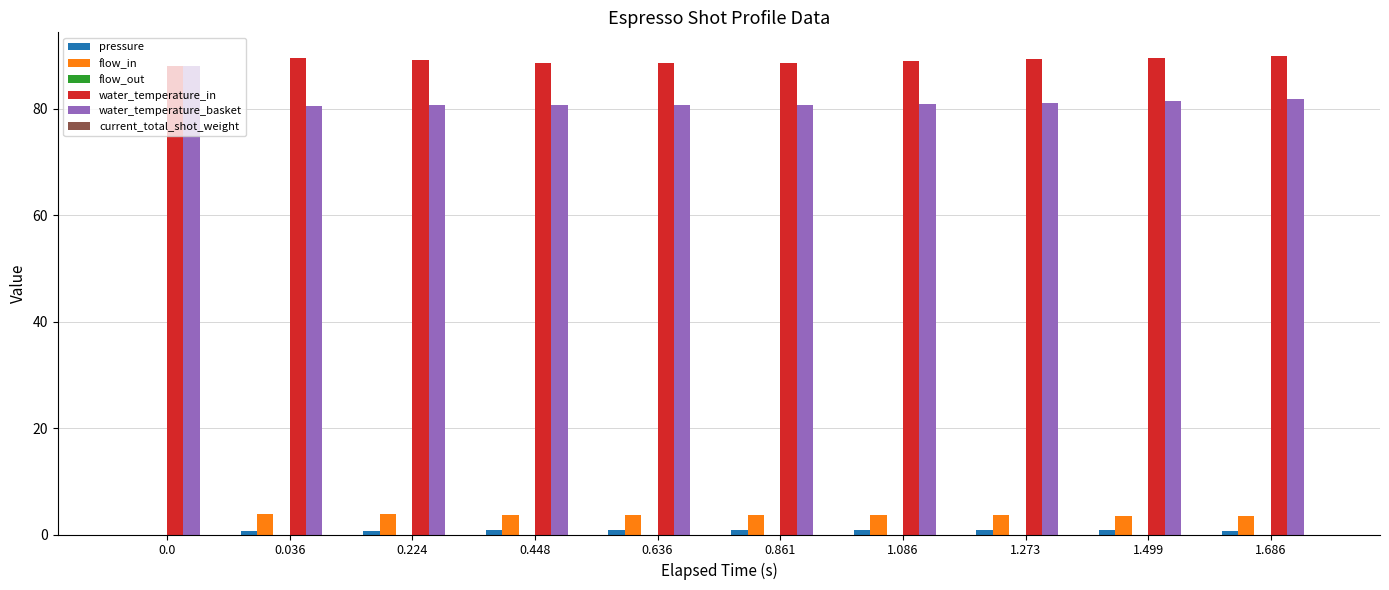

How many water_temperature_in values are between 88 and 89?

5